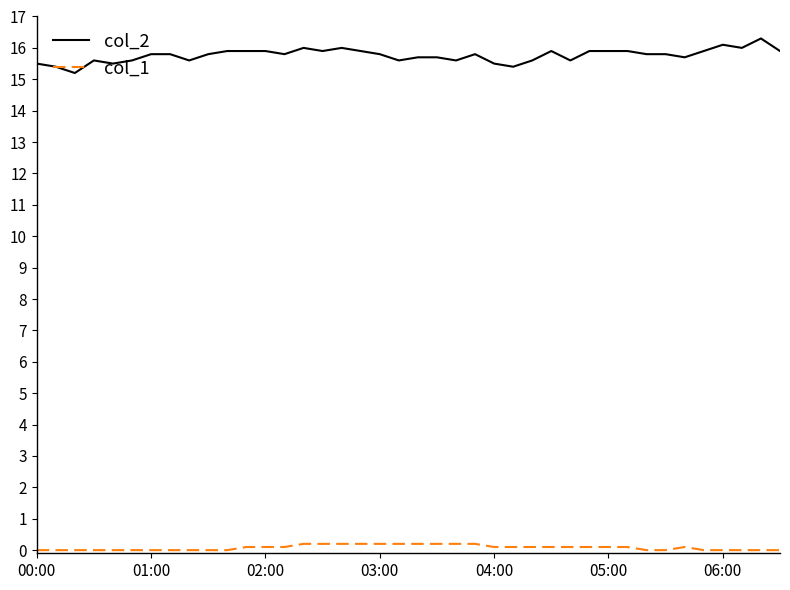

What is the difference between the maximum and minimum values in the col_2 series?

1.1